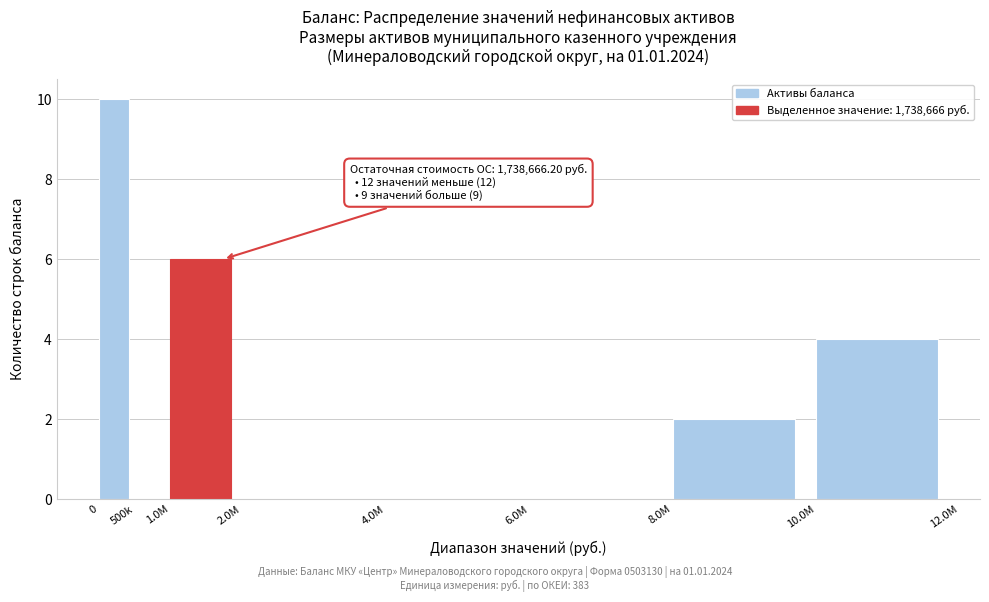

Reading right to left, transcribe all the data shown in this chart.

10.0M=4	8.0M=2	6.0M=0	4.0M=0	2.0M=0	1.0M=6	500k=0	0=10